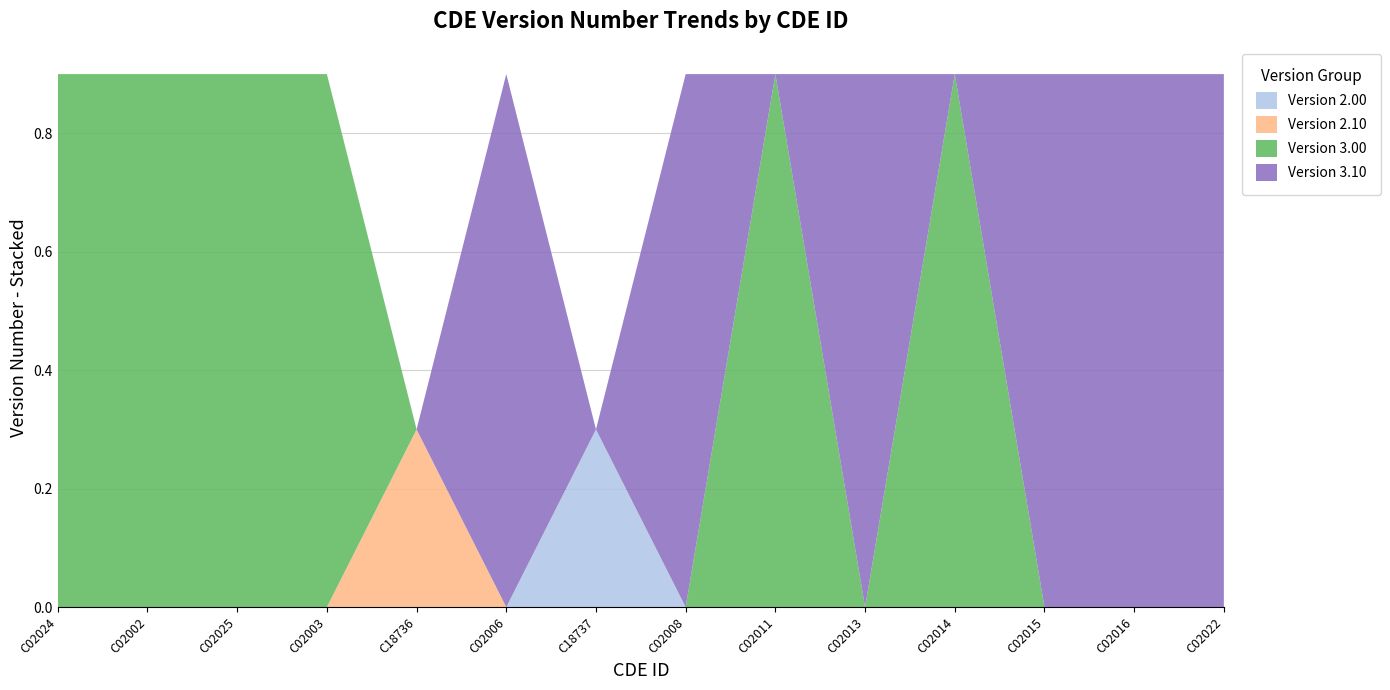

The value of Version 2.00 at C02016 is 0.1. True or false?

False